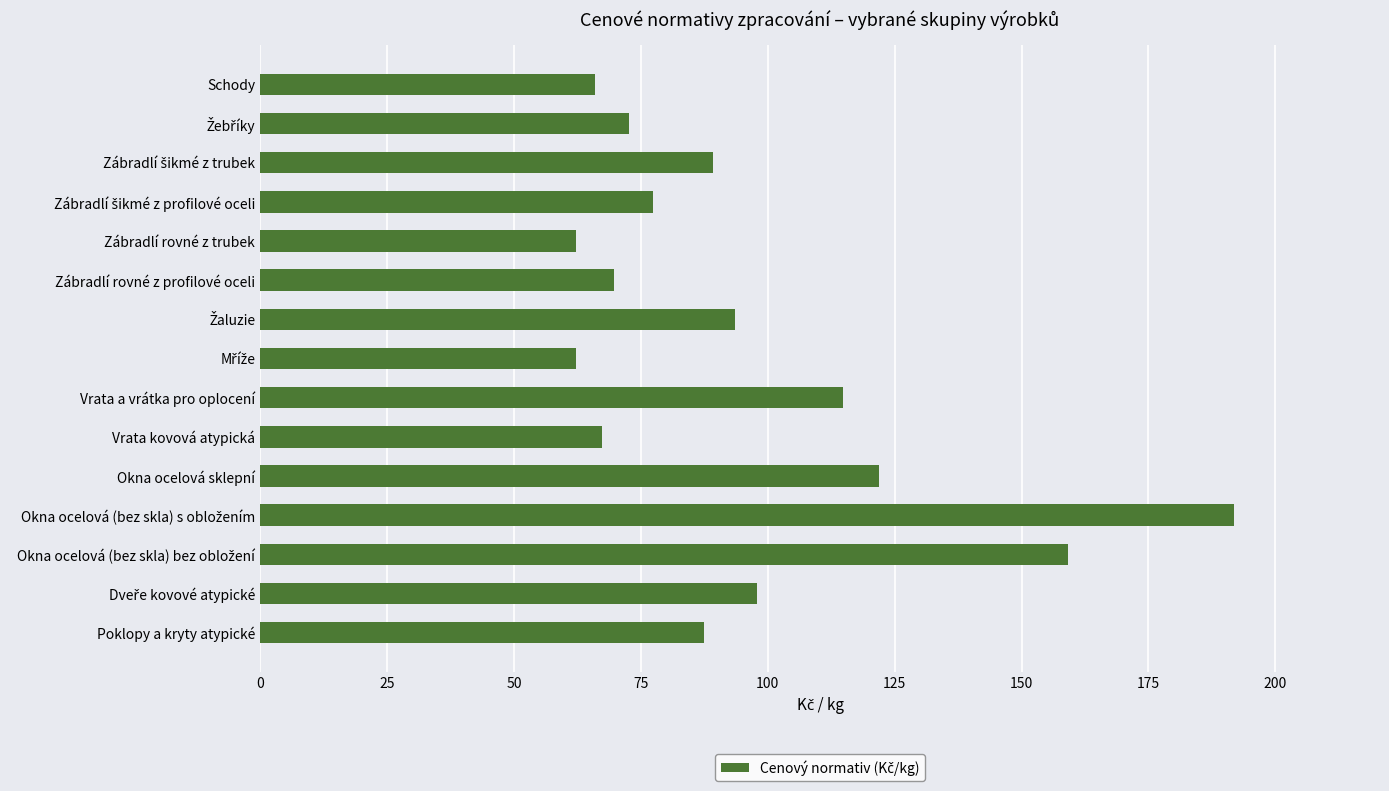

At which label is the value closest to 127?

Okna ocelová sklepní